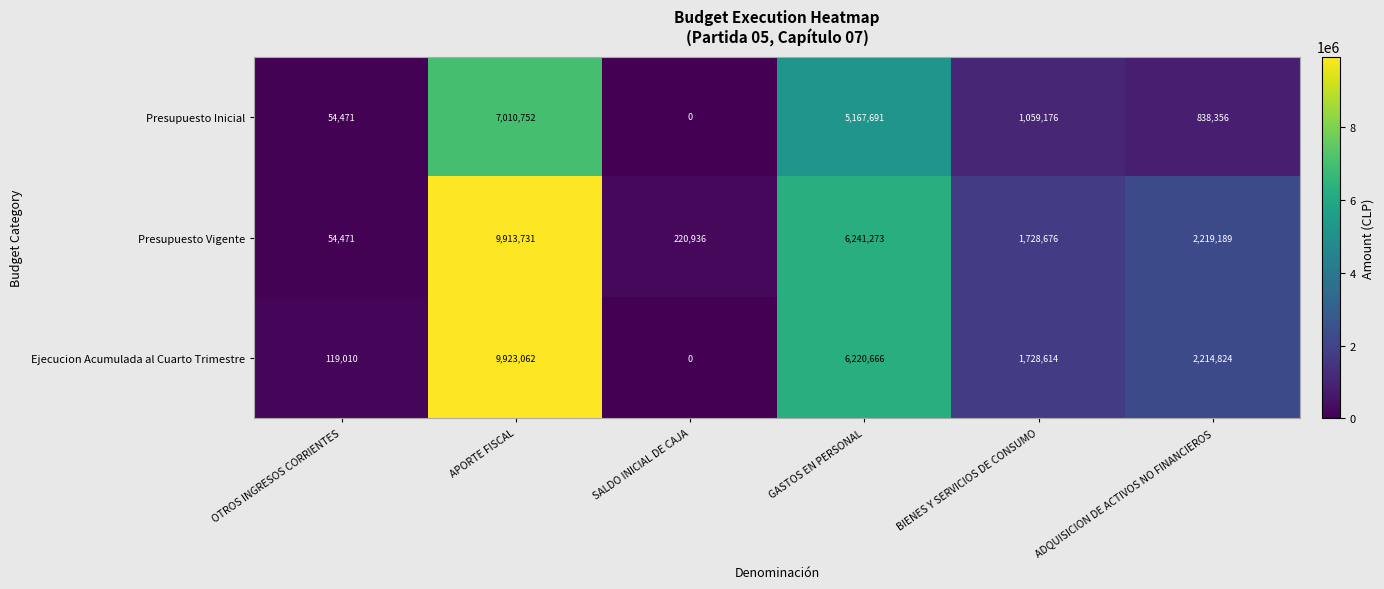

The Presupuesto Vigente series shows 2219189 at ADQUISICION DE ACTIVOS NO FINANCIEROS. True or false?

True